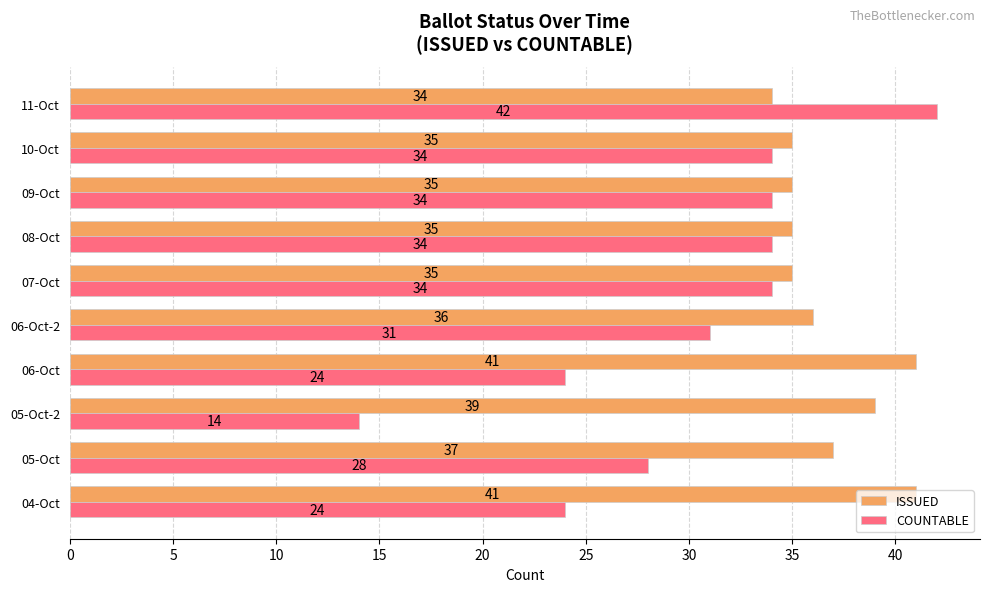

Which series changed the most between 05-Oct-2 and 09-Oct?

COUNTABLE